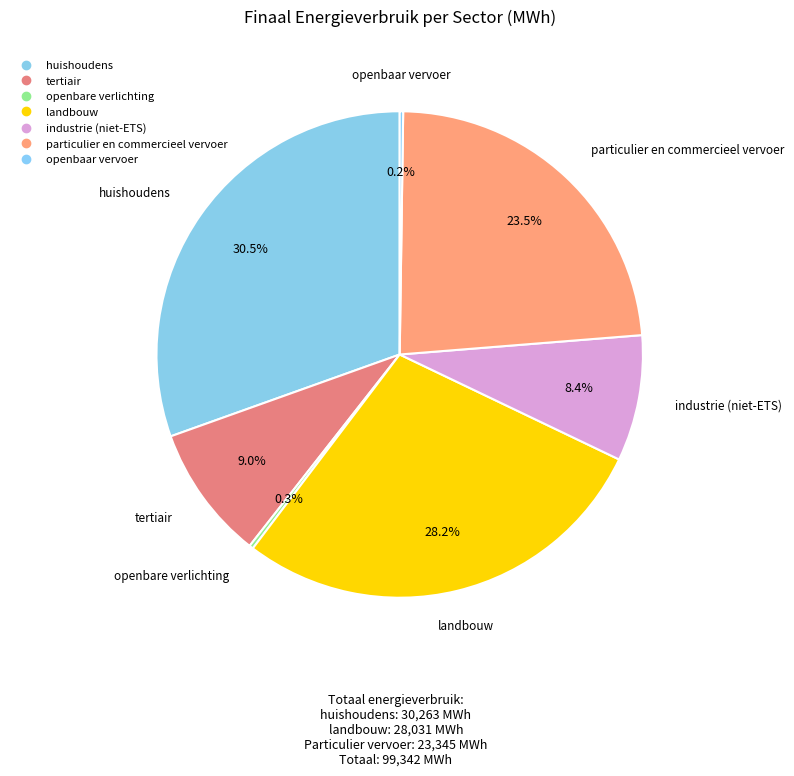

To the nearest percent, what is the combined percentage of huishoudens and openbare verlichting?

31%